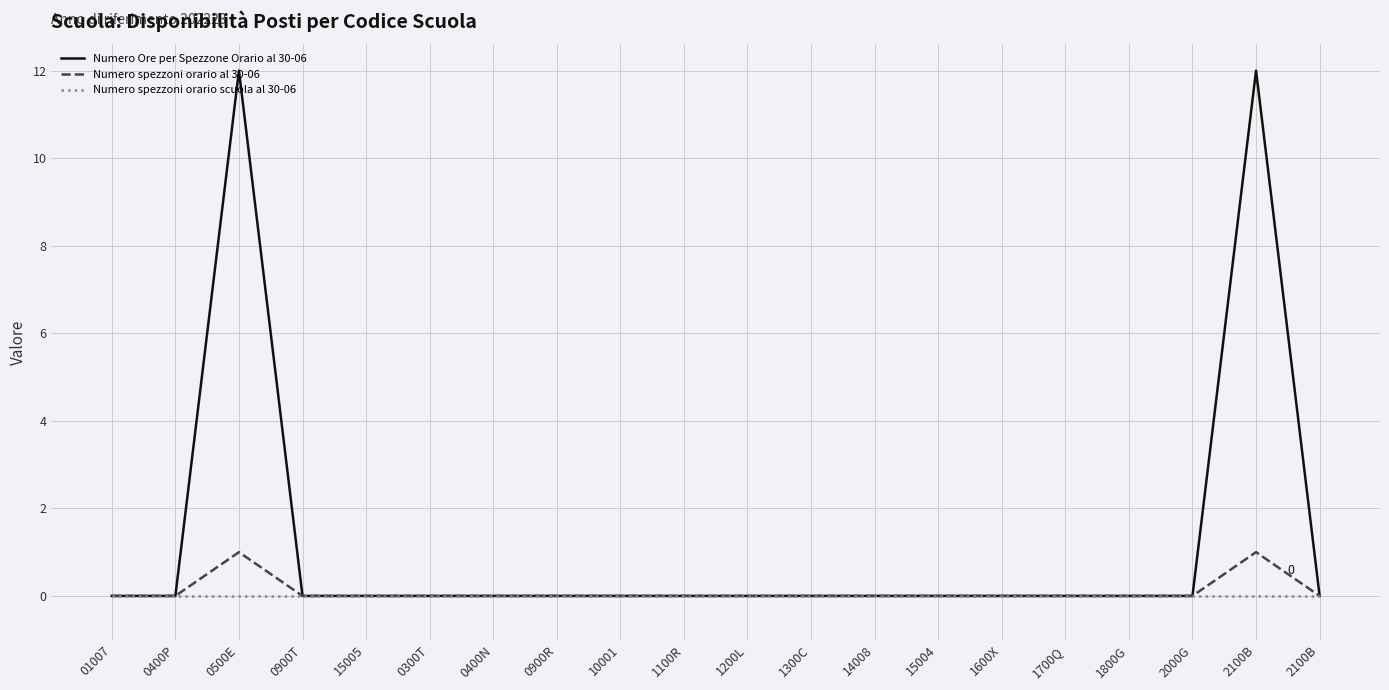

What is the sum of all Numero Ore per Spezzone Orario al 30-06 values?

24